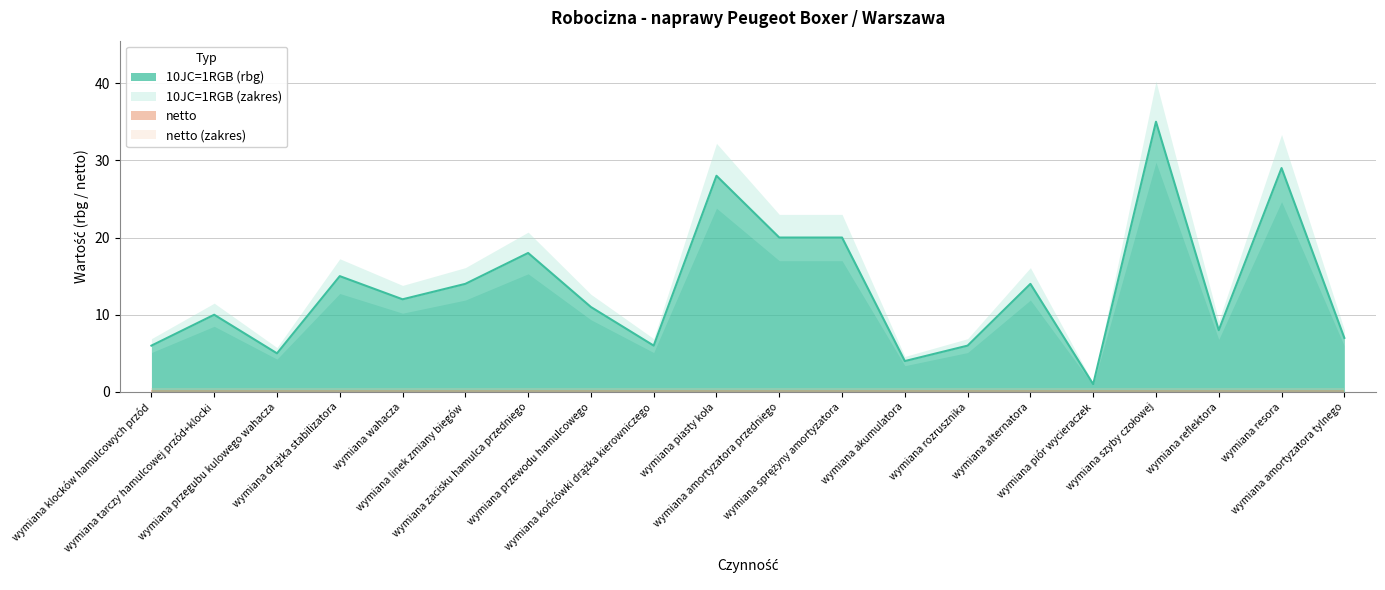

How many lines are shown in the chart?

1